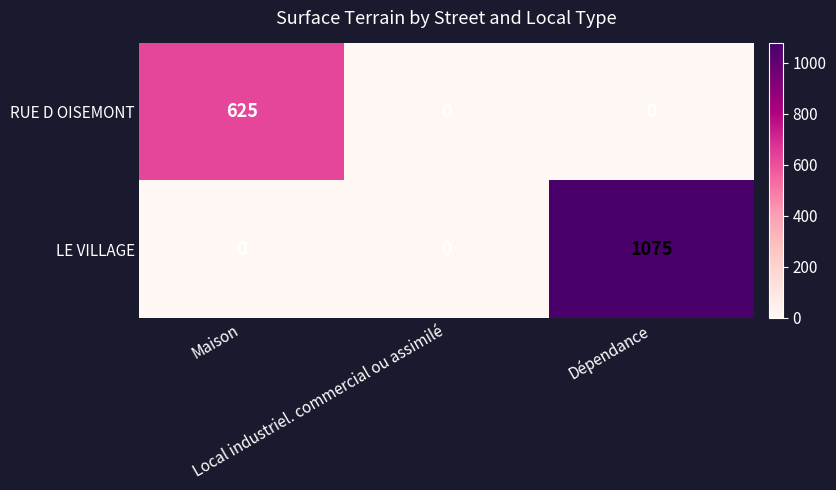

Which series has the largest range (max minus min)?

LE VILLAGE